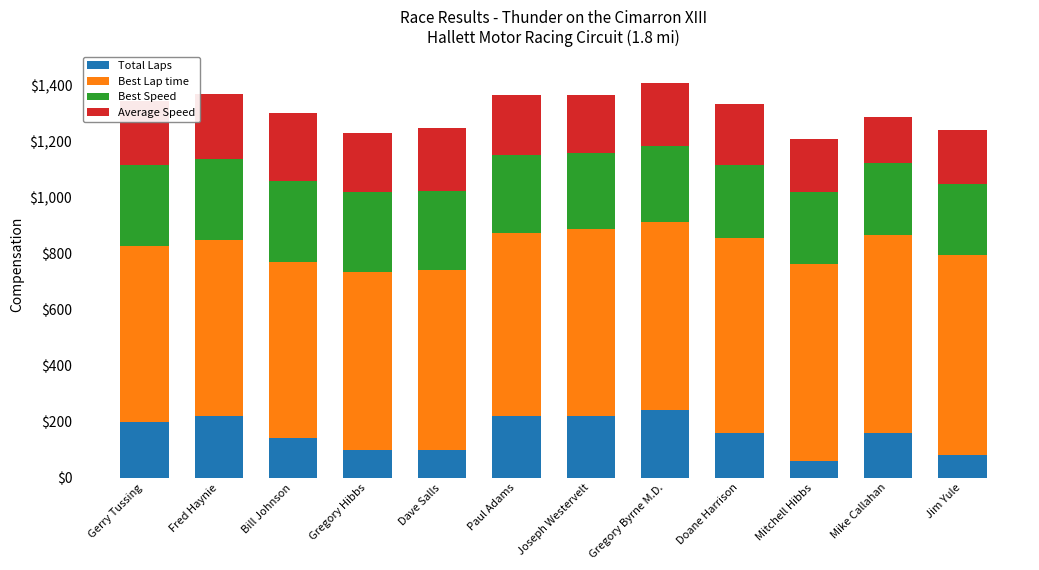

How many bars are there in total?

12